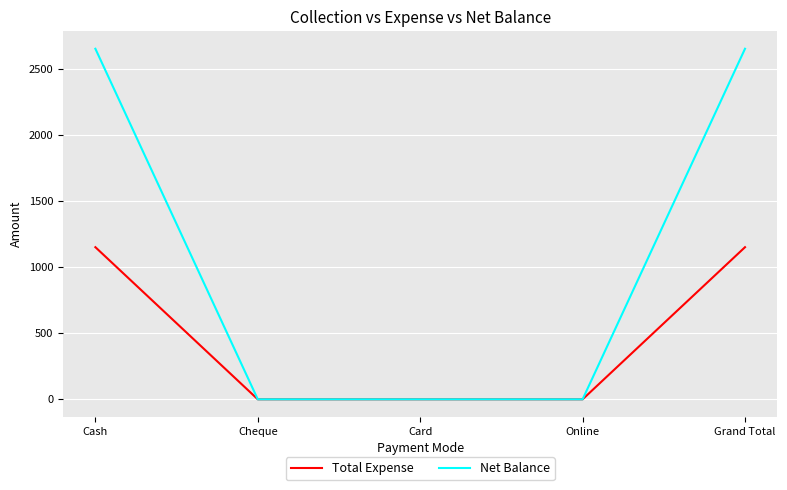

Reading right to left, transcribe all the data shown in this chart.

Total Expense: Grand Total=1150	Online=0	Card=0	Cheque=0	Cash=1150
Net Balance: Grand Total=2650	Online=0	Card=0	Cheque=0	Cash=2650